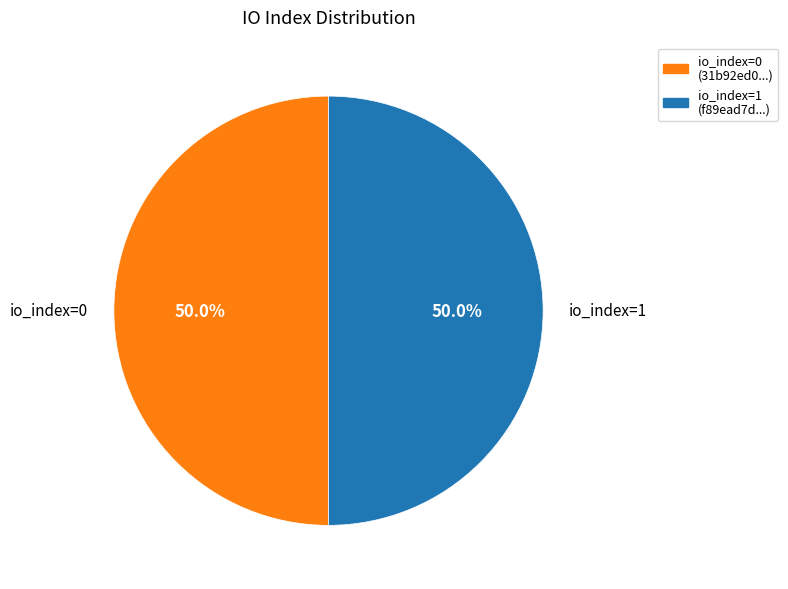

How much of the chart is everything except io_index=0?

50.0%